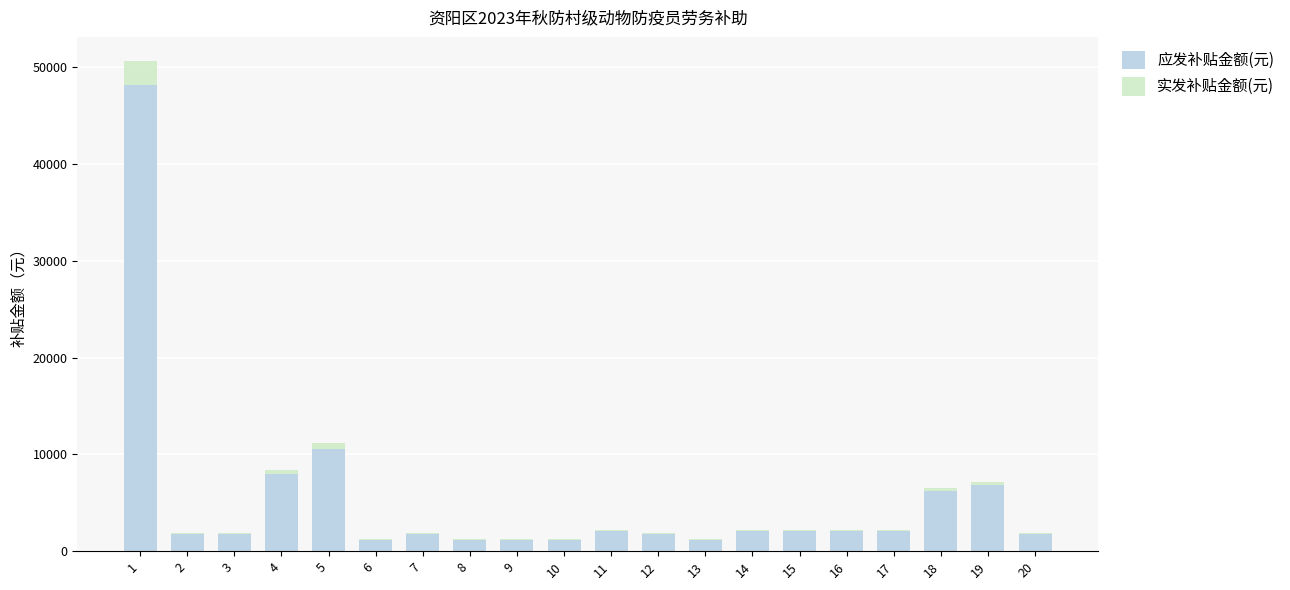

How many series are shown in this chart?

2